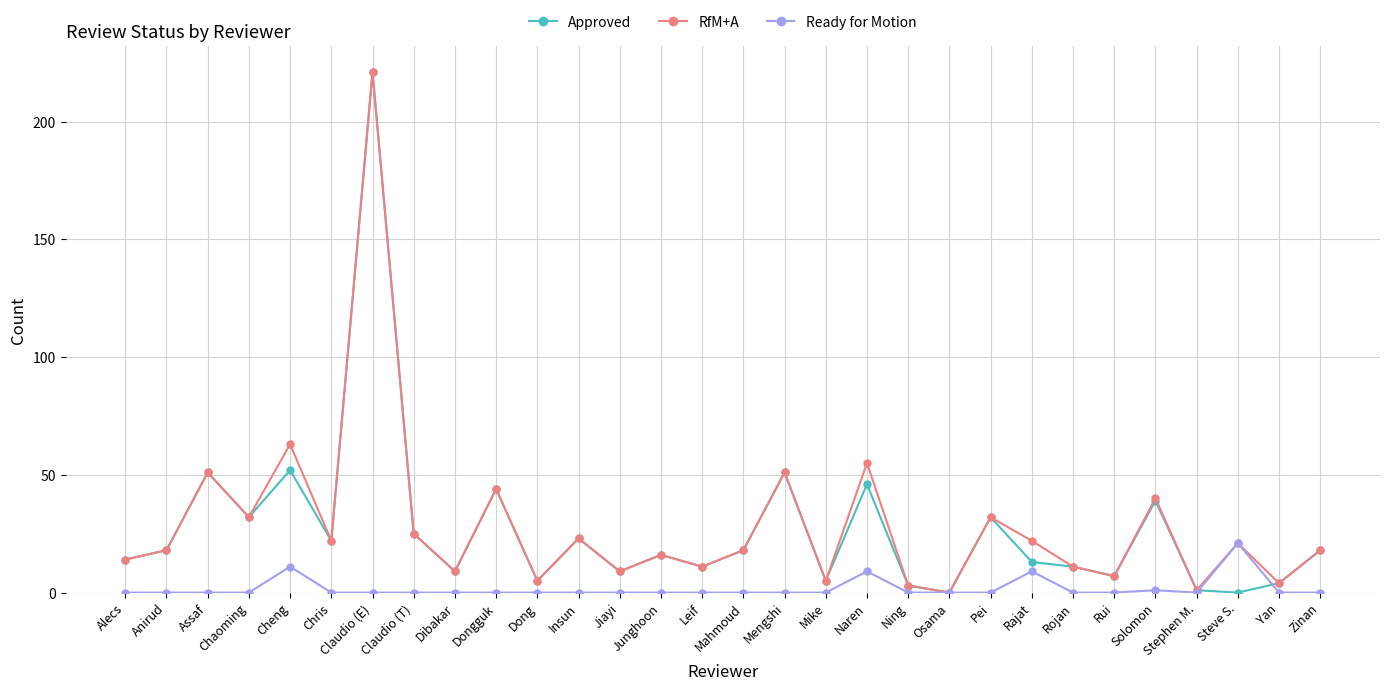

At which category is the sum across all series the highest?

Claudio (E)